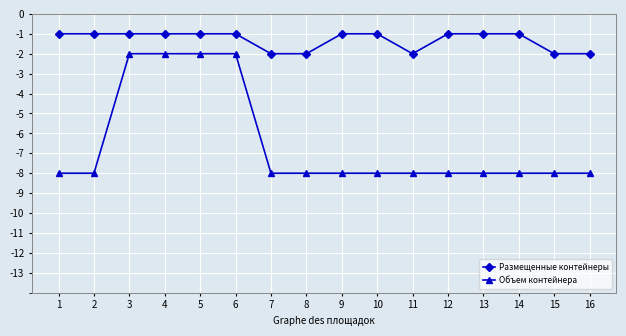

What is the difference between the second highest and minimum values in the Объем контейнера series?

6